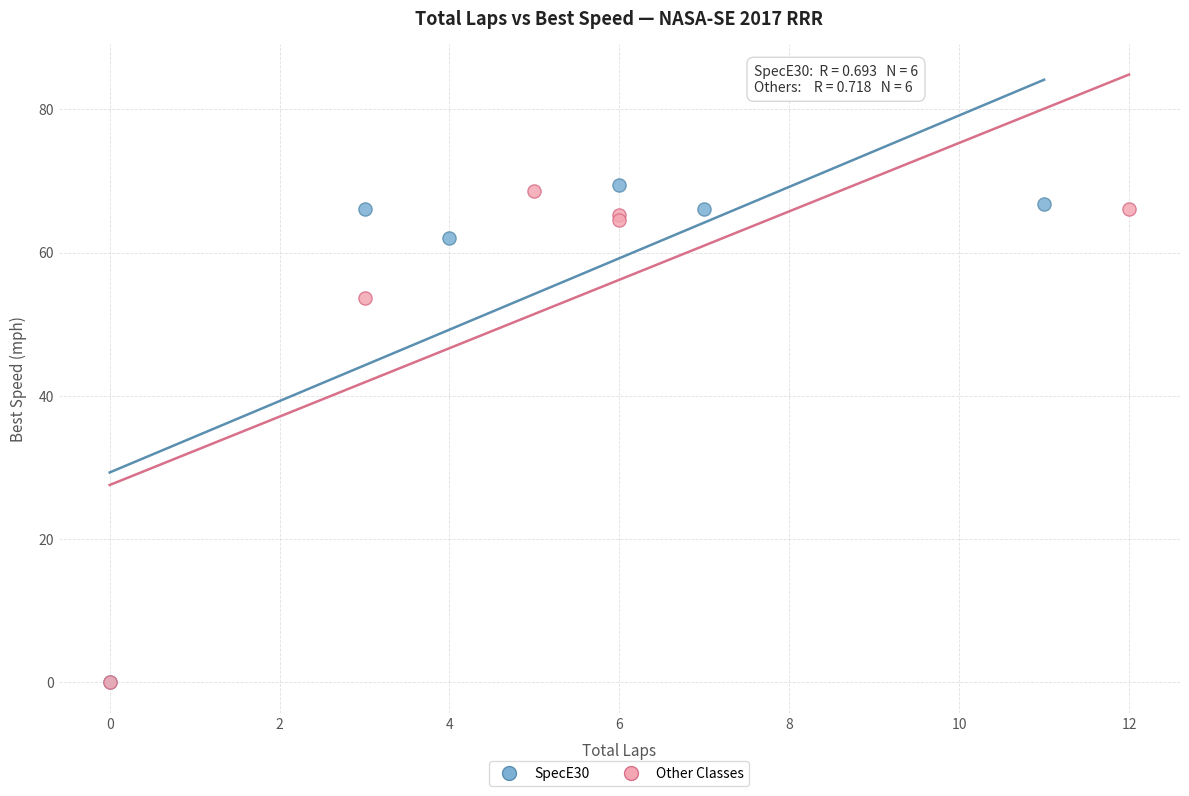

Which series has the largest Y range (max minus min)?

SpecE30